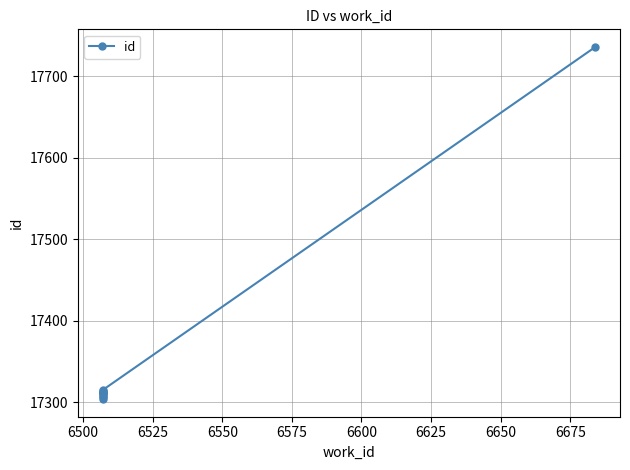

How many series are shown in this chart?

1